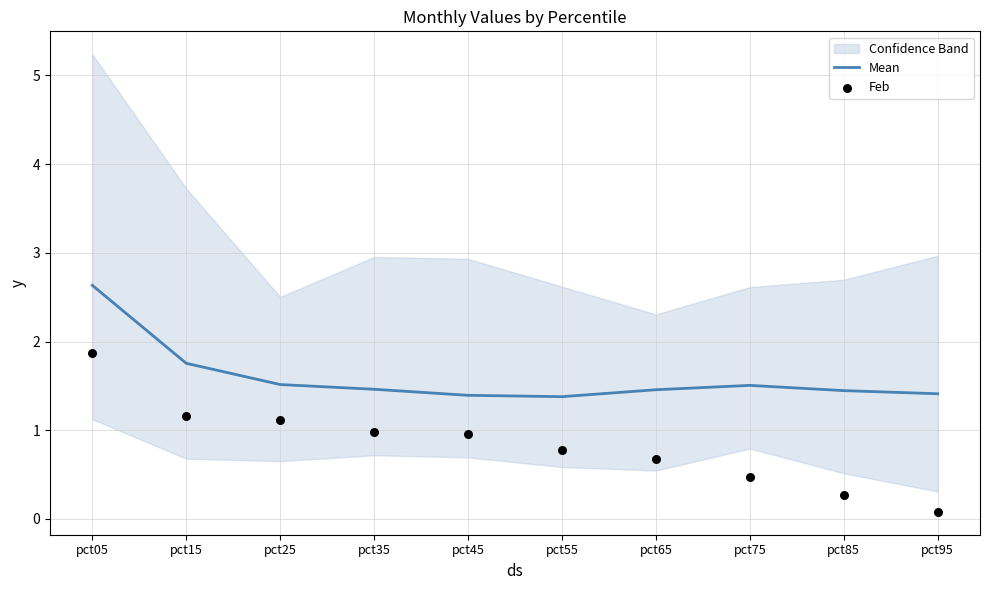

At which label is Mean closest to 2?

pct15